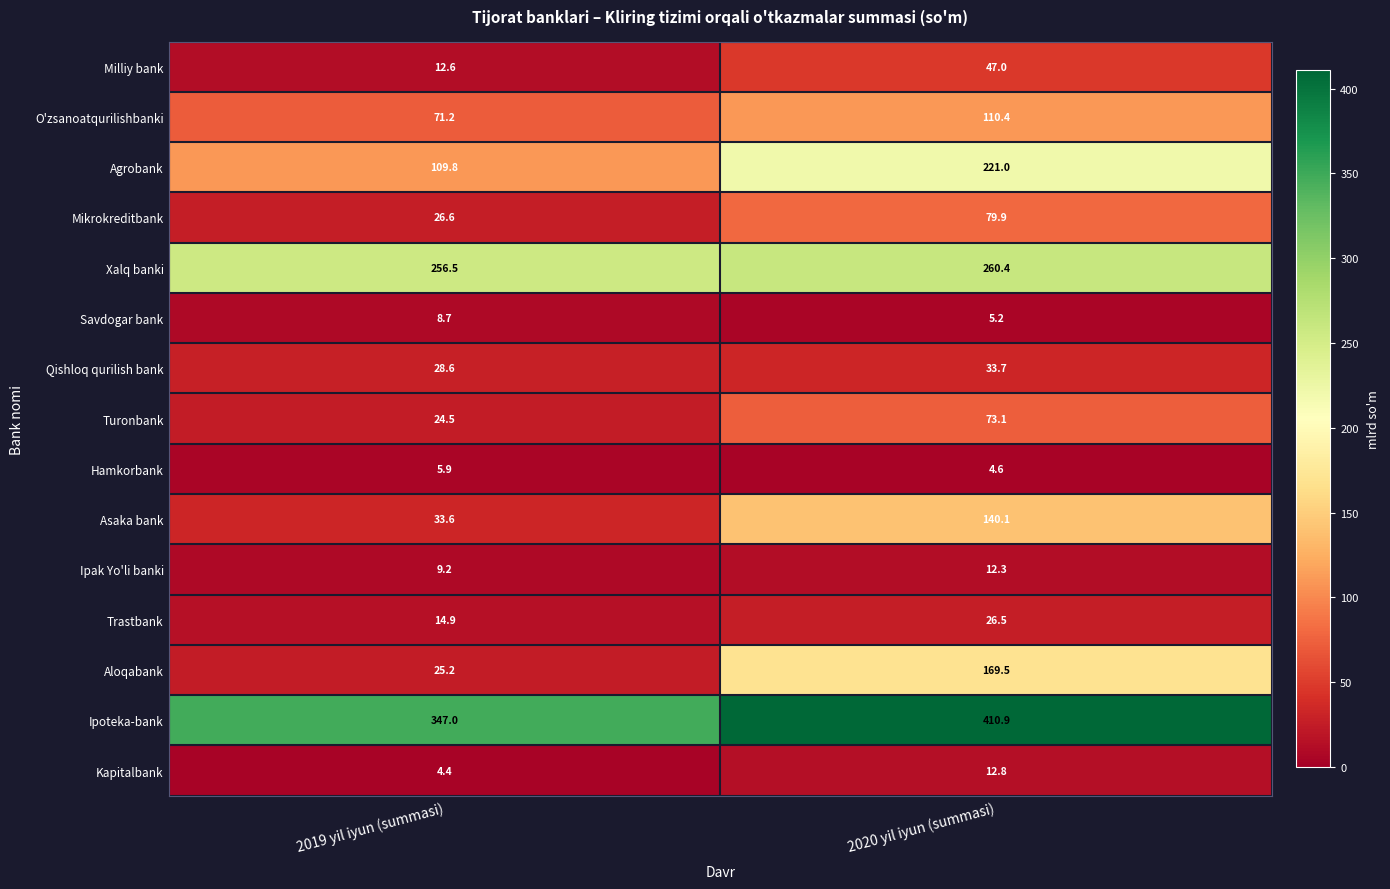

Which series changed the most between 2019 yil iyun (summasi) and 2020 yil iyun (summasi)?

Aloqabank